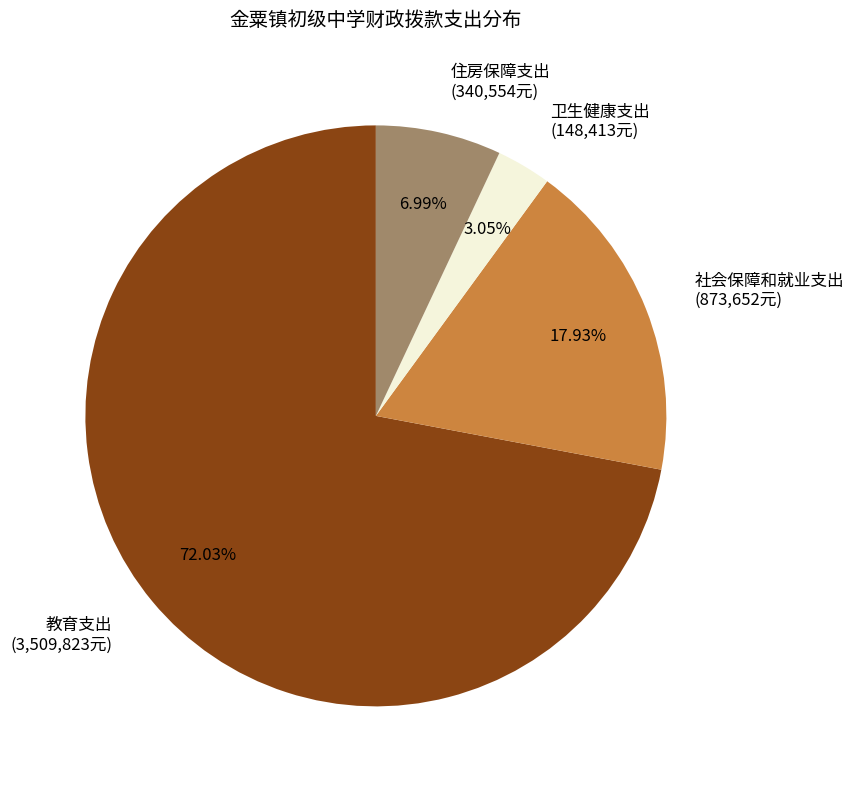

Is it true that 教育支出 is 72% of the pie?

True